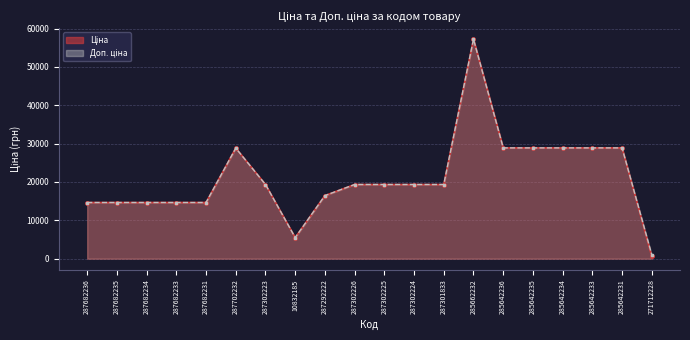

What is the minimum value shown in the chart?

571.6